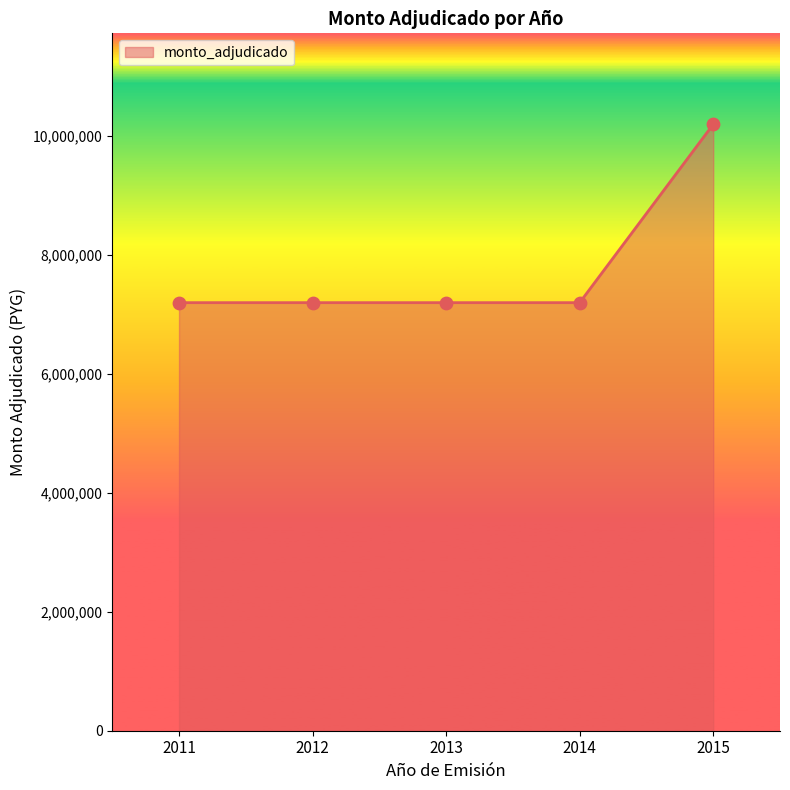

Between 2014 and 2015, which is larger?

2015